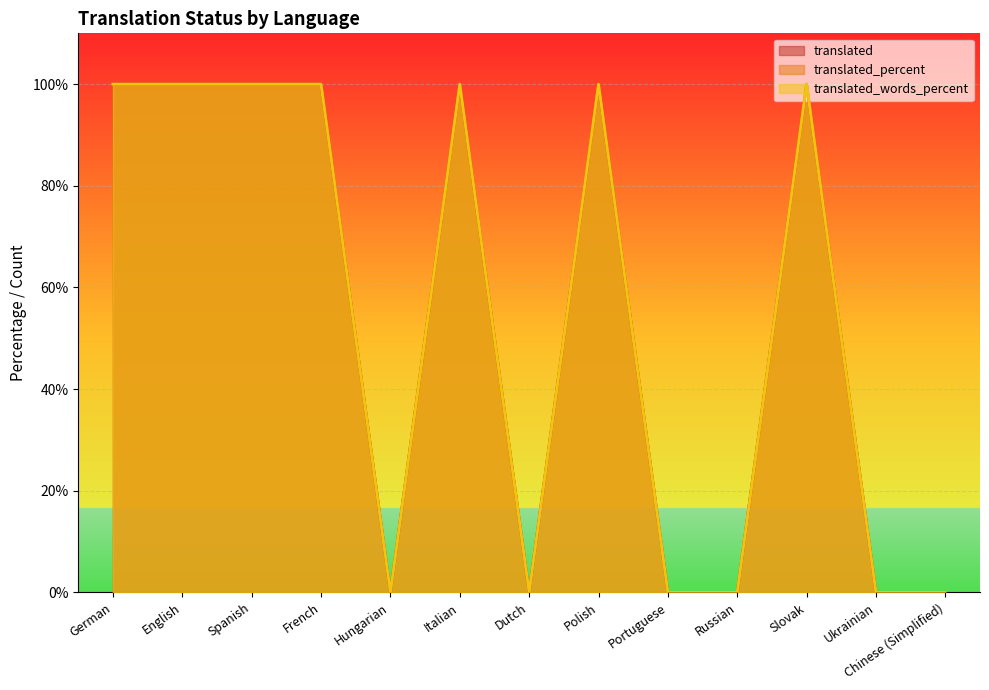

How many values in translated_percent are above zero?

7